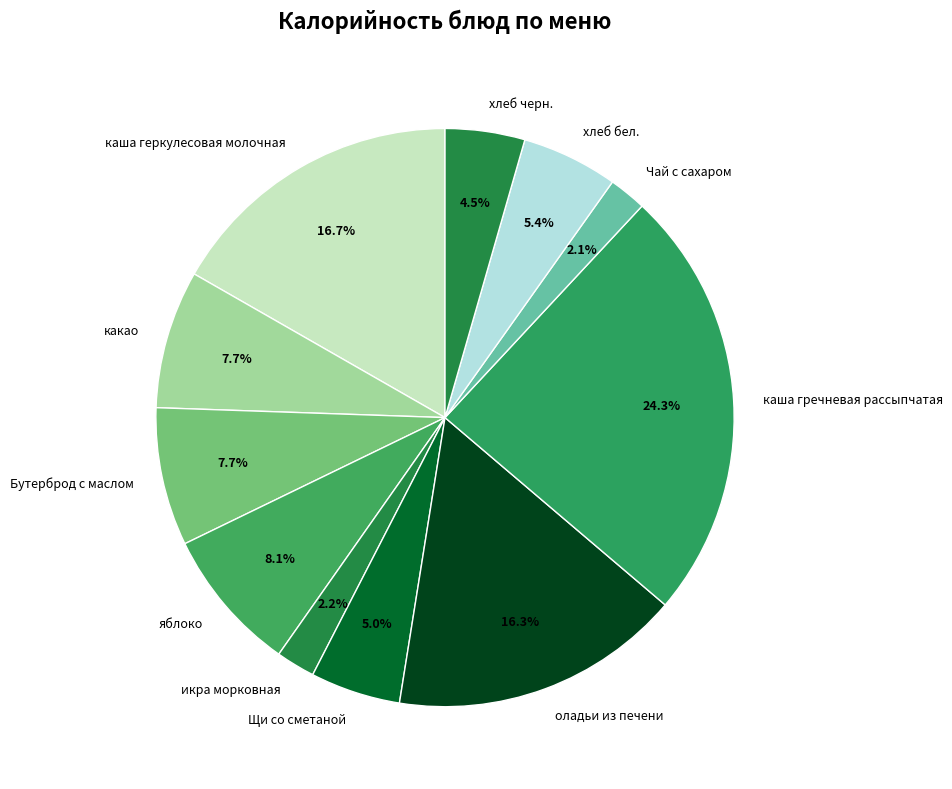

How many slices are in this pie chart?

11